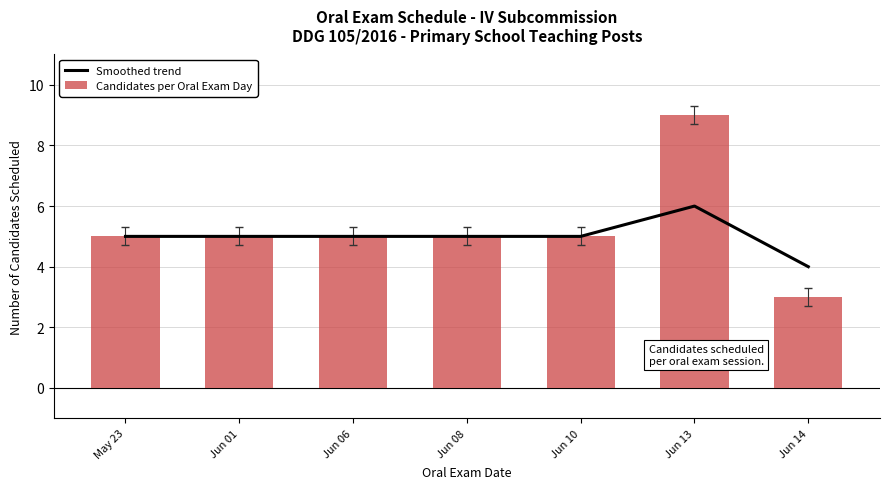

Which category has the lowest value across all series?

Jun 14